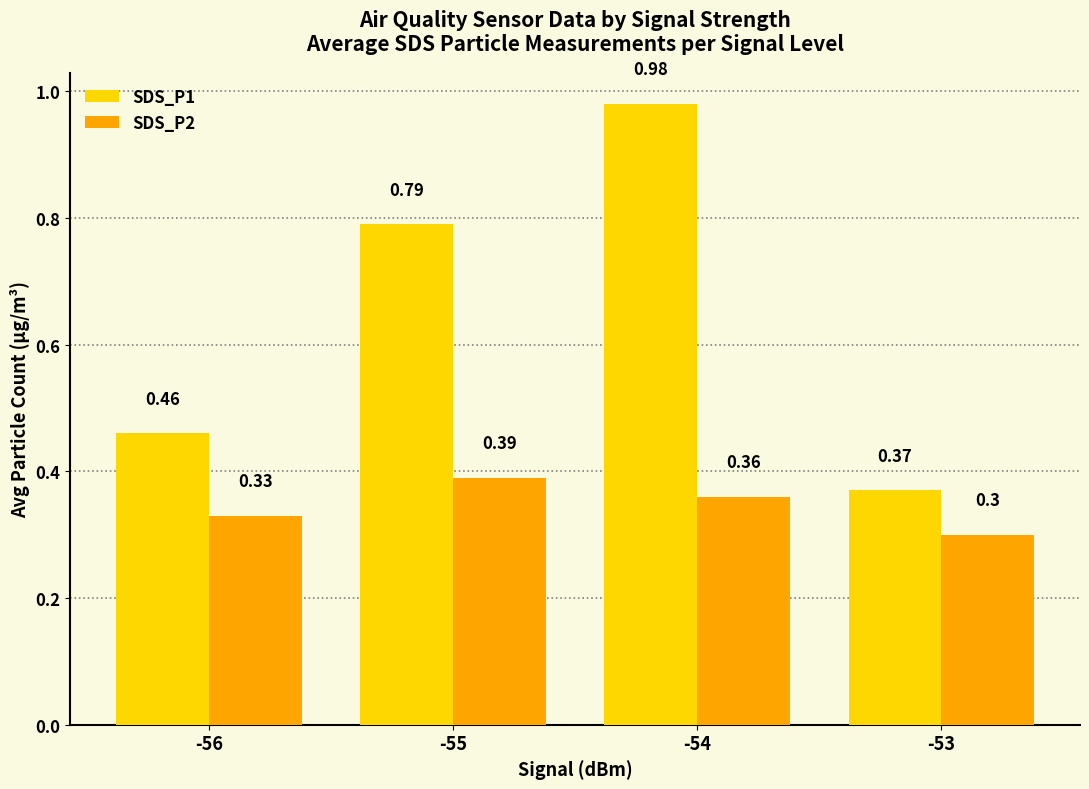

What is the smallest value displayed?

0.3